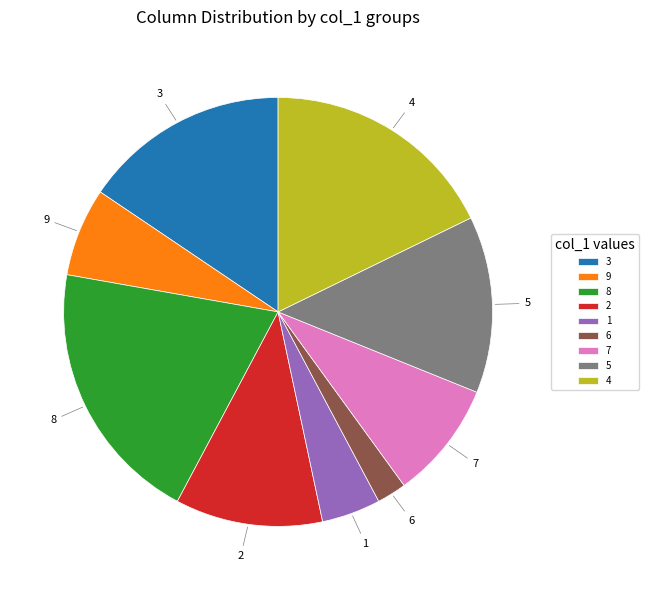

What is the smallest slice in the pie chart?

6